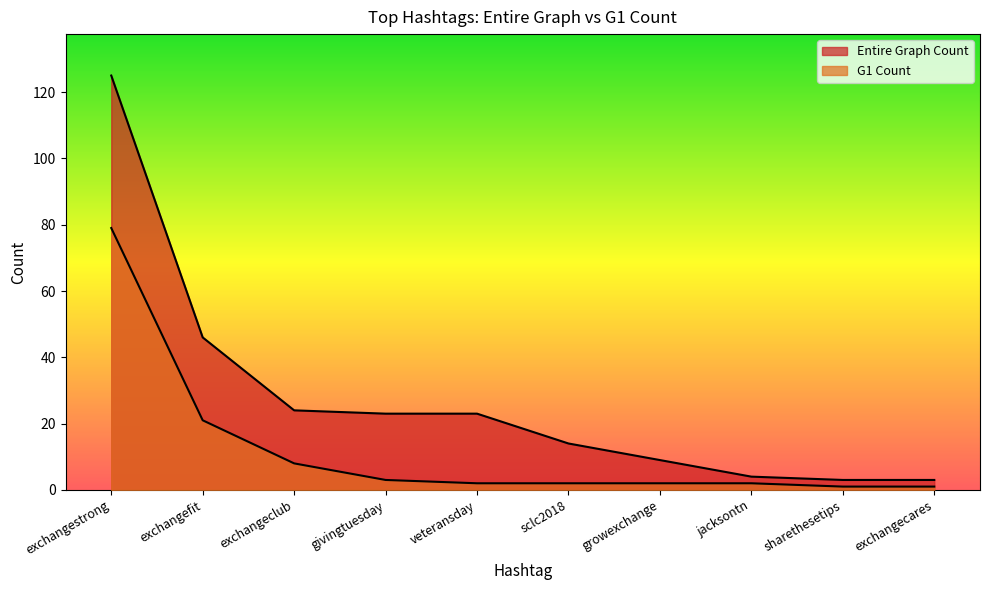

List the series in order of their peak value, lowest first.

G1 Count, Entire Graph Count